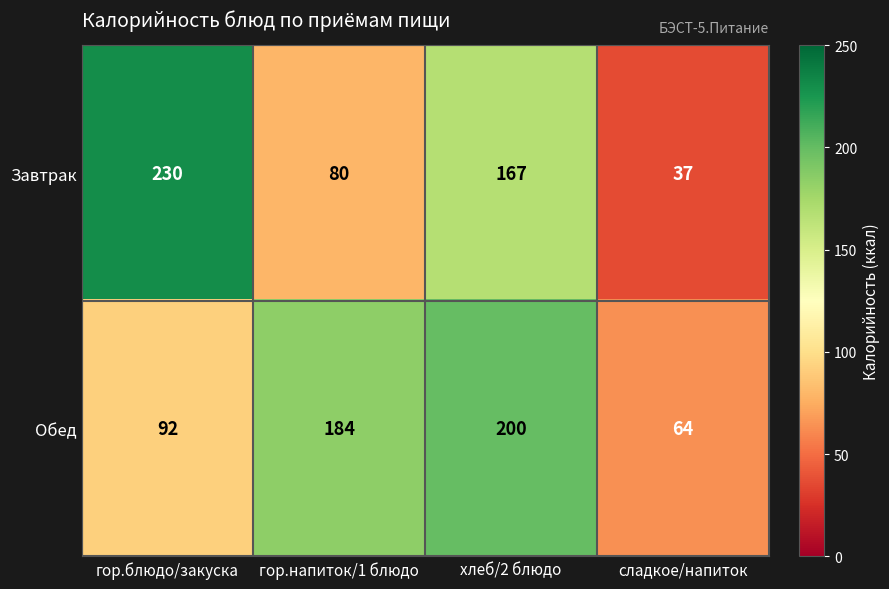

How many distinct data groups are displayed?

2